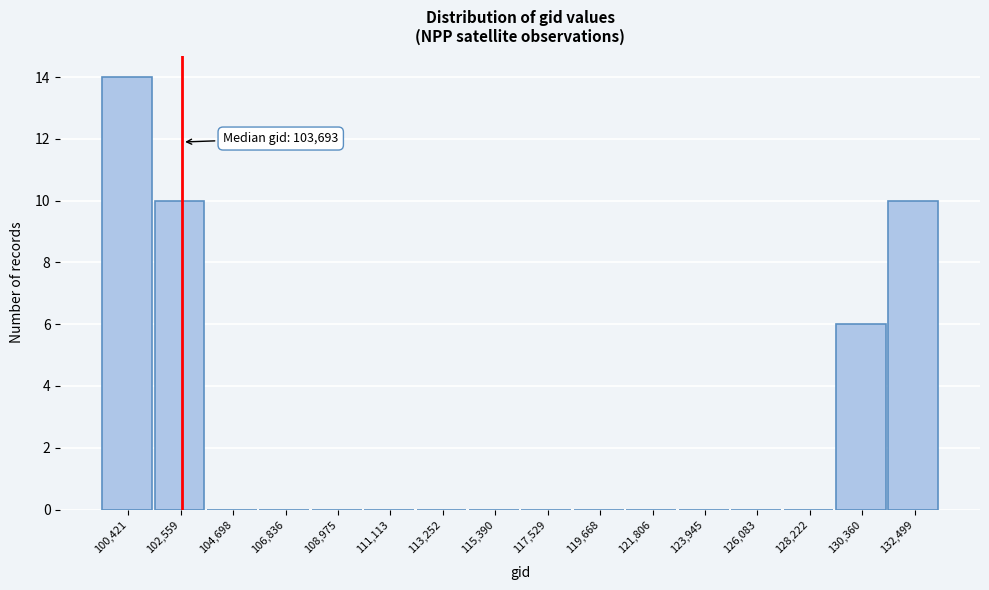

Reading left to right, what are all the values shown in this chart?

100,421=14	102,559=10	104,698=0	106,836=0	108,975=0	111,113=0	113,252=0	115,390=0	117,529=0	119,668=0	121,806=0	123,945=0	126,083=0	128,222=0	130,360=6	132,499=10